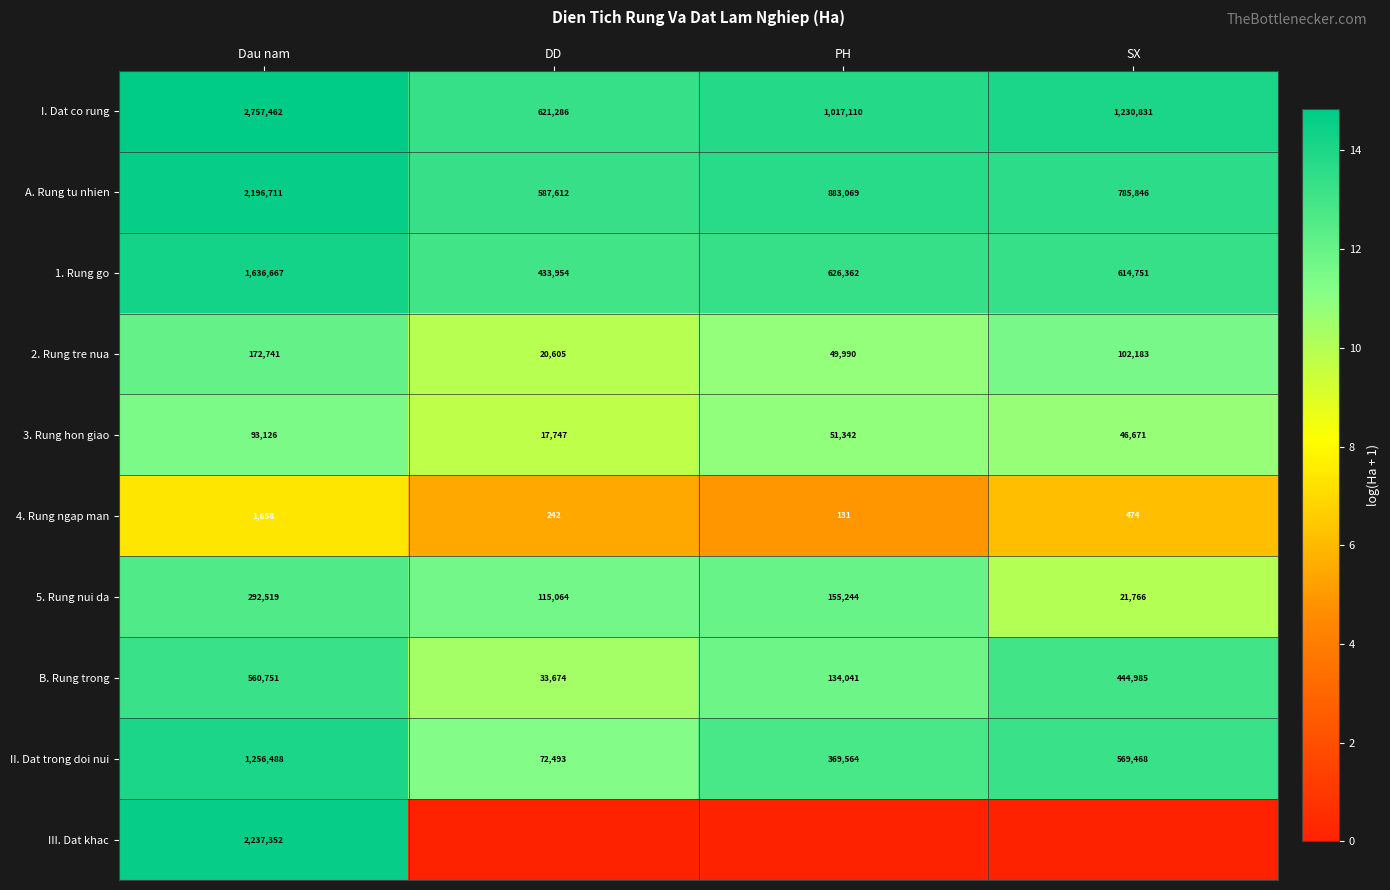

What is the spread (max minus min) of values at Dau nam?

2755804